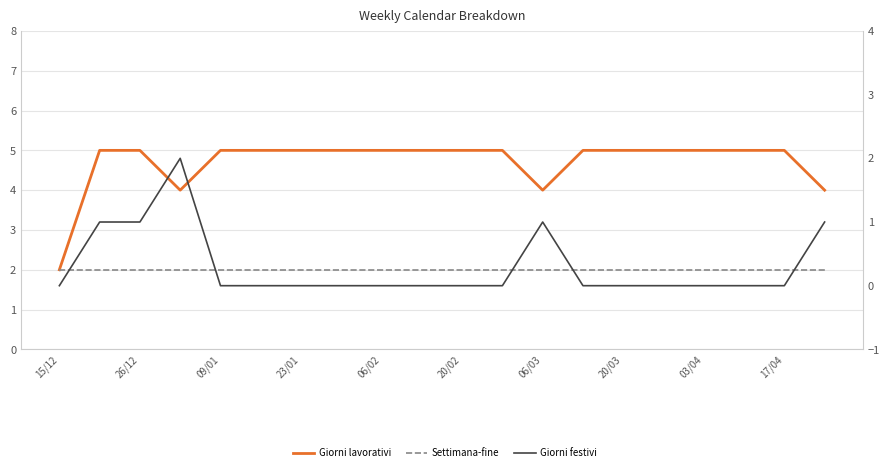

Is it true that Giorni festivi equals 1 at 03/04?

False